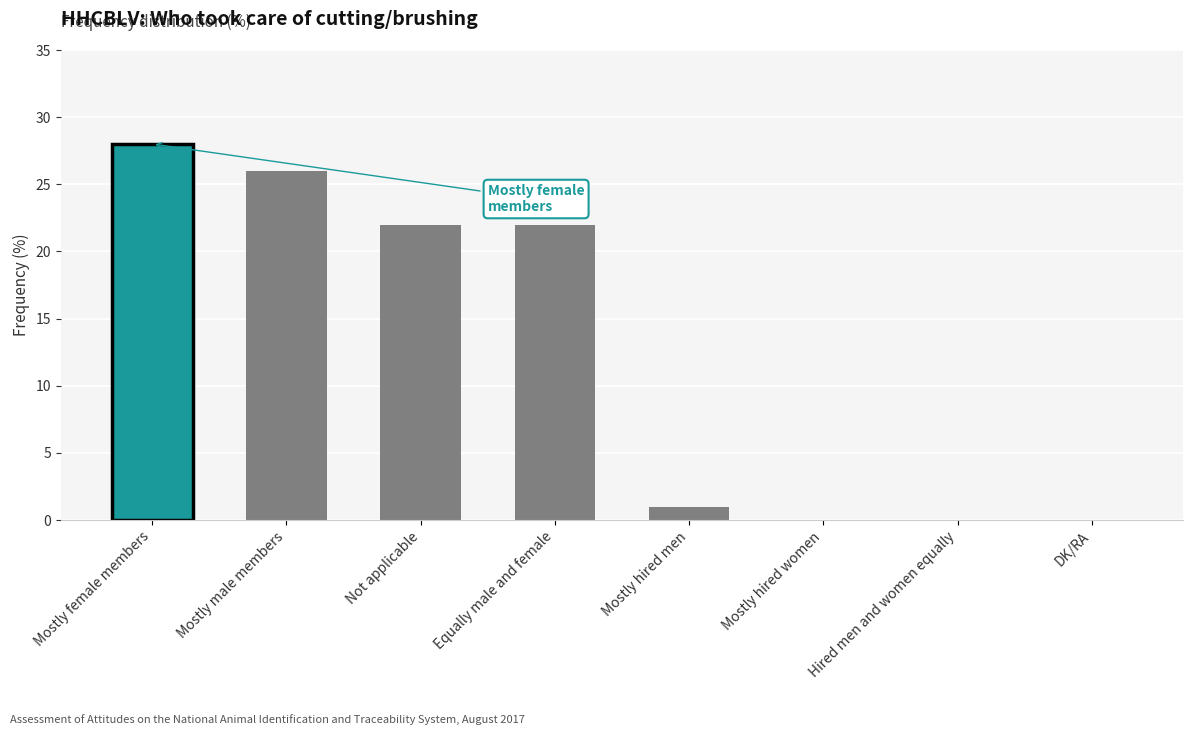

What is the sum of all values?

99